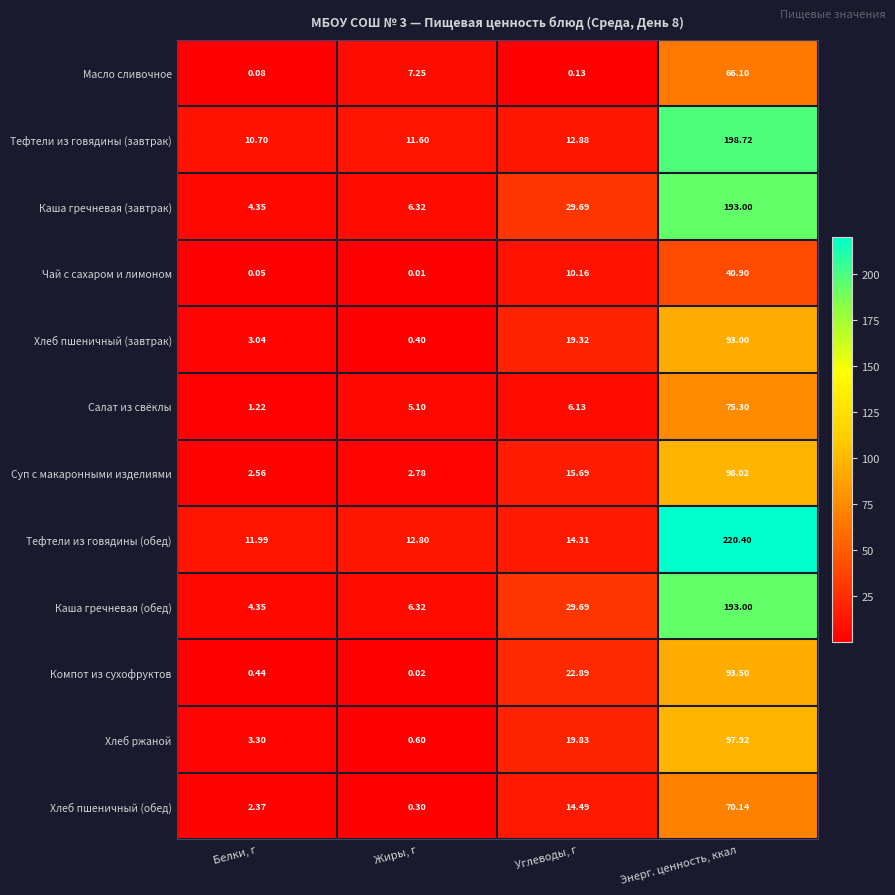

What is the spread (max minus min) of values at Белки, г?

11.9